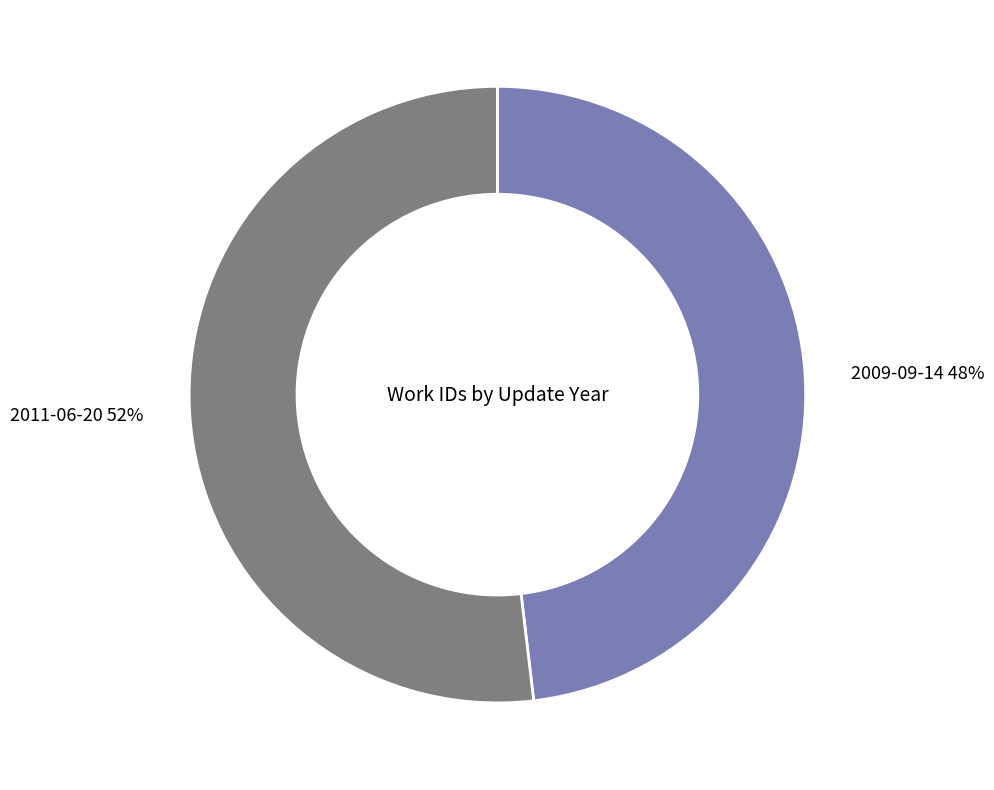

The 2009-09-14 slice represents 58% of the pie. True or false?

False